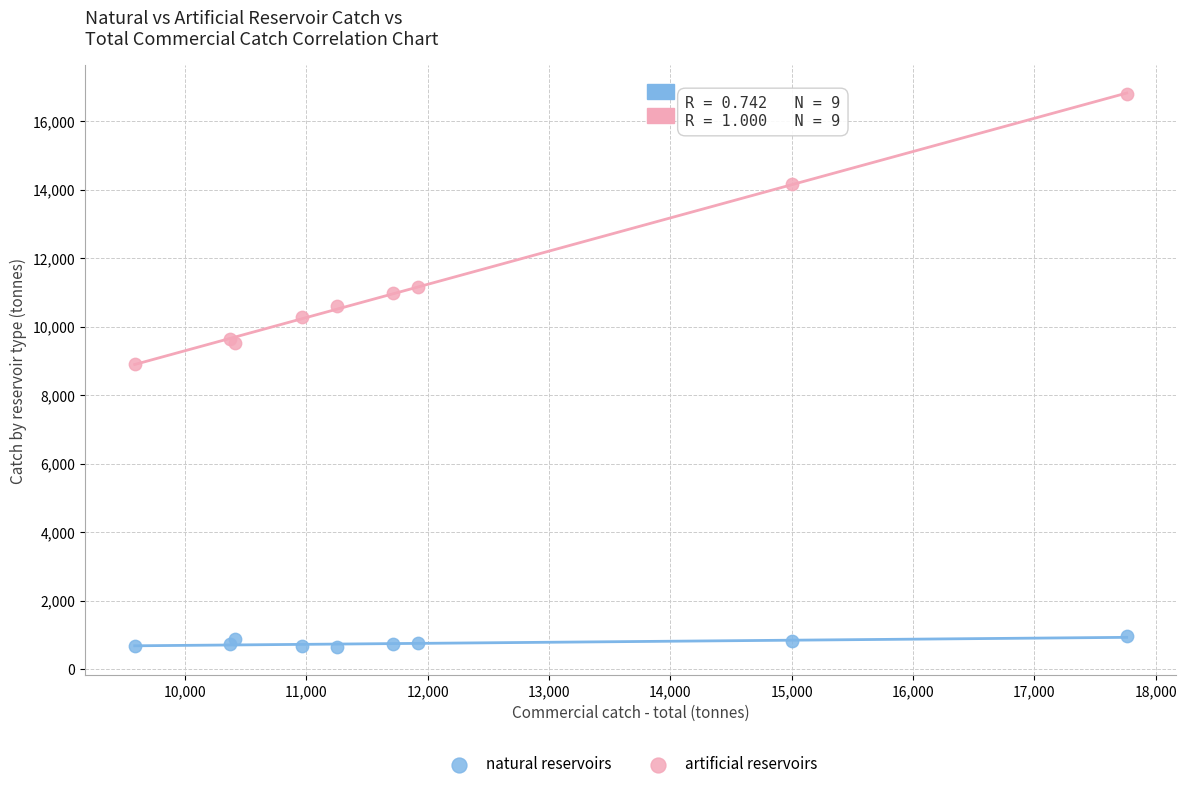

What are all the series names shown in the legend?

natural reservoirs, artificial reservoirs